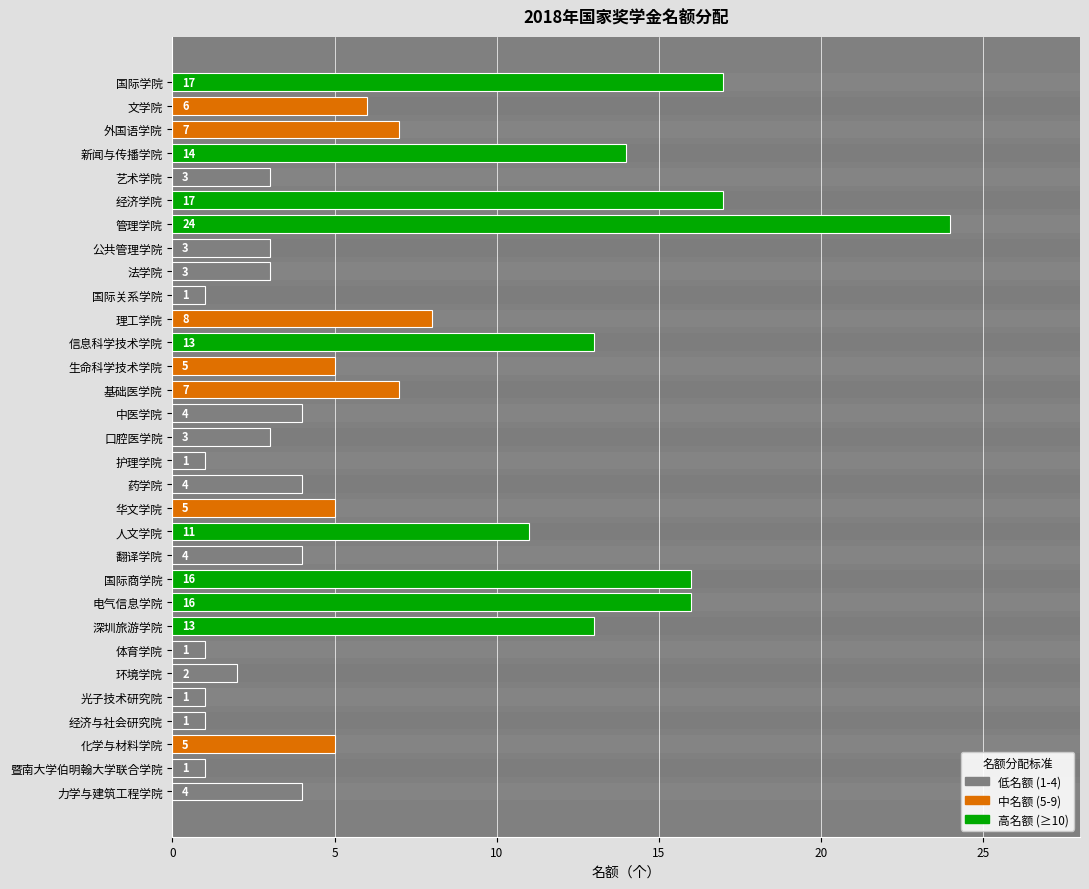

Approximately how many times larger is the value at 理工学院 compared to 化学与材料学院?

1.6